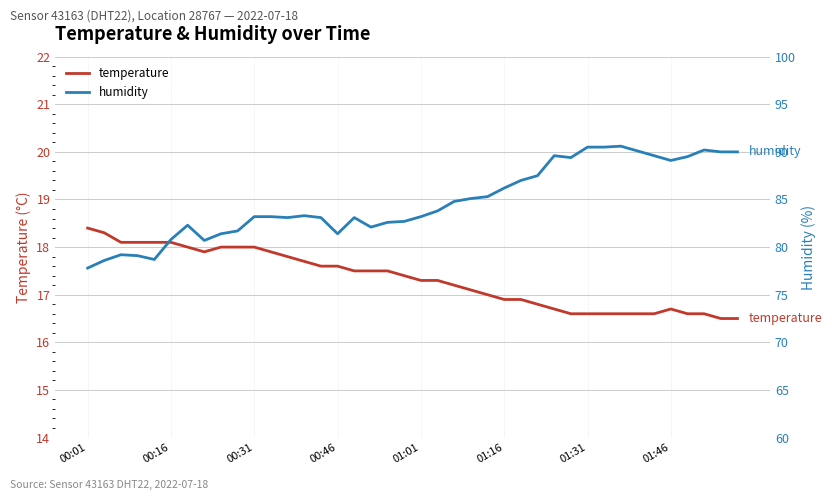

Is it true that humidity equals 90.1 at 33?

True